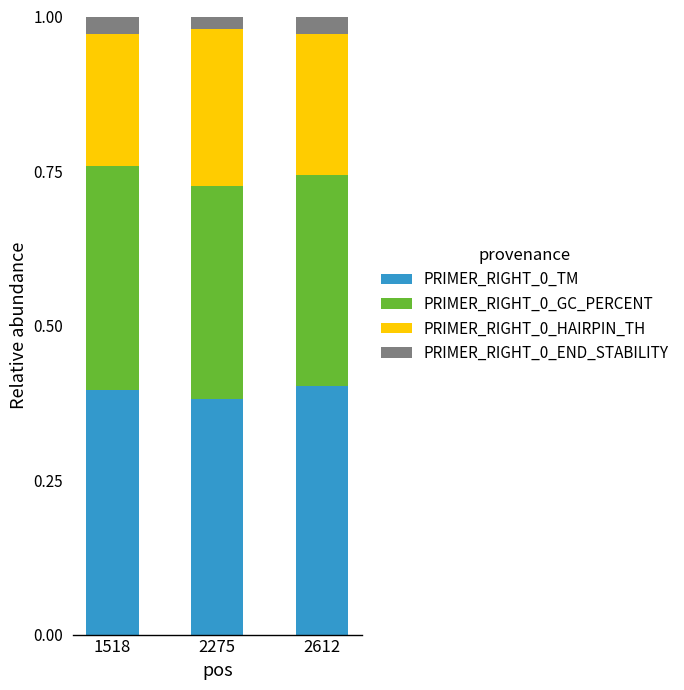

What is the sum of all PRIMER_RIGHT_0_TM values?

1.2